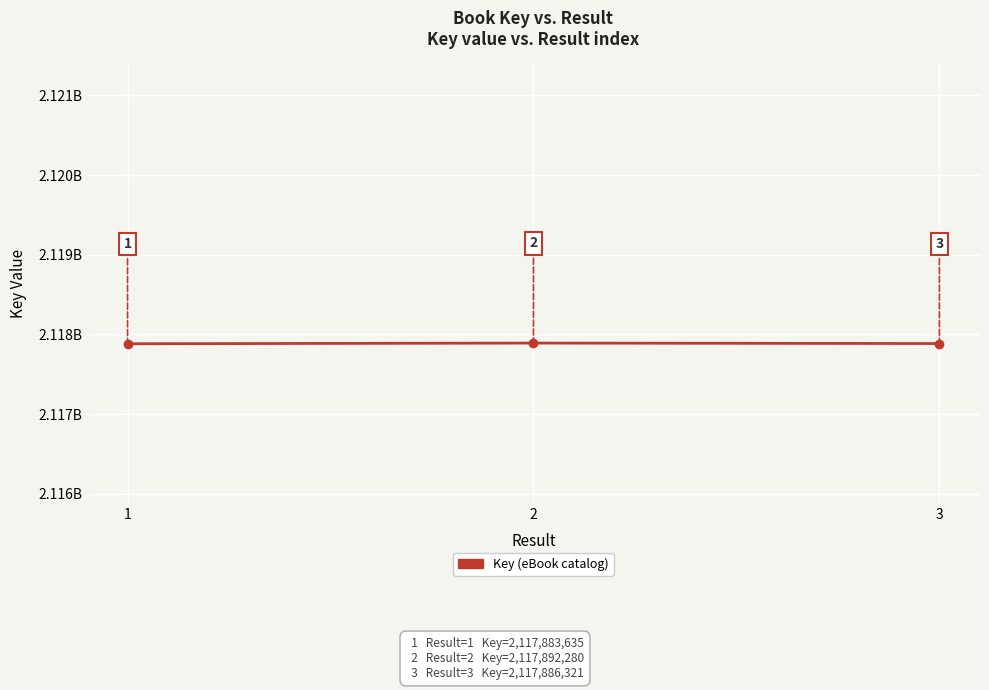

Is this an area chart (filled region under the line)?

No